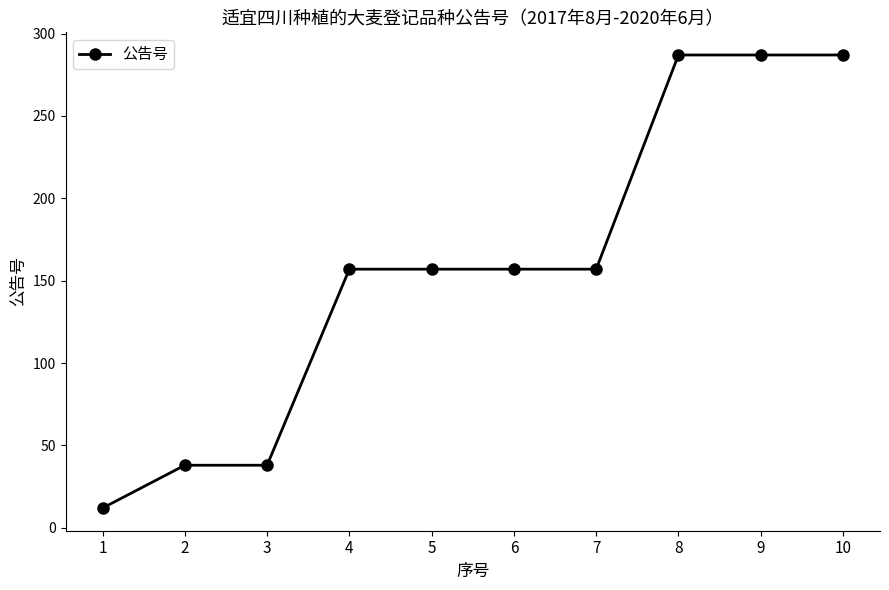

Reading left to right, list all the values displayed in this chart.

1=12	2=38	3=38	4=157	5=157	6=157	7=157	8=287	9=287	10=287